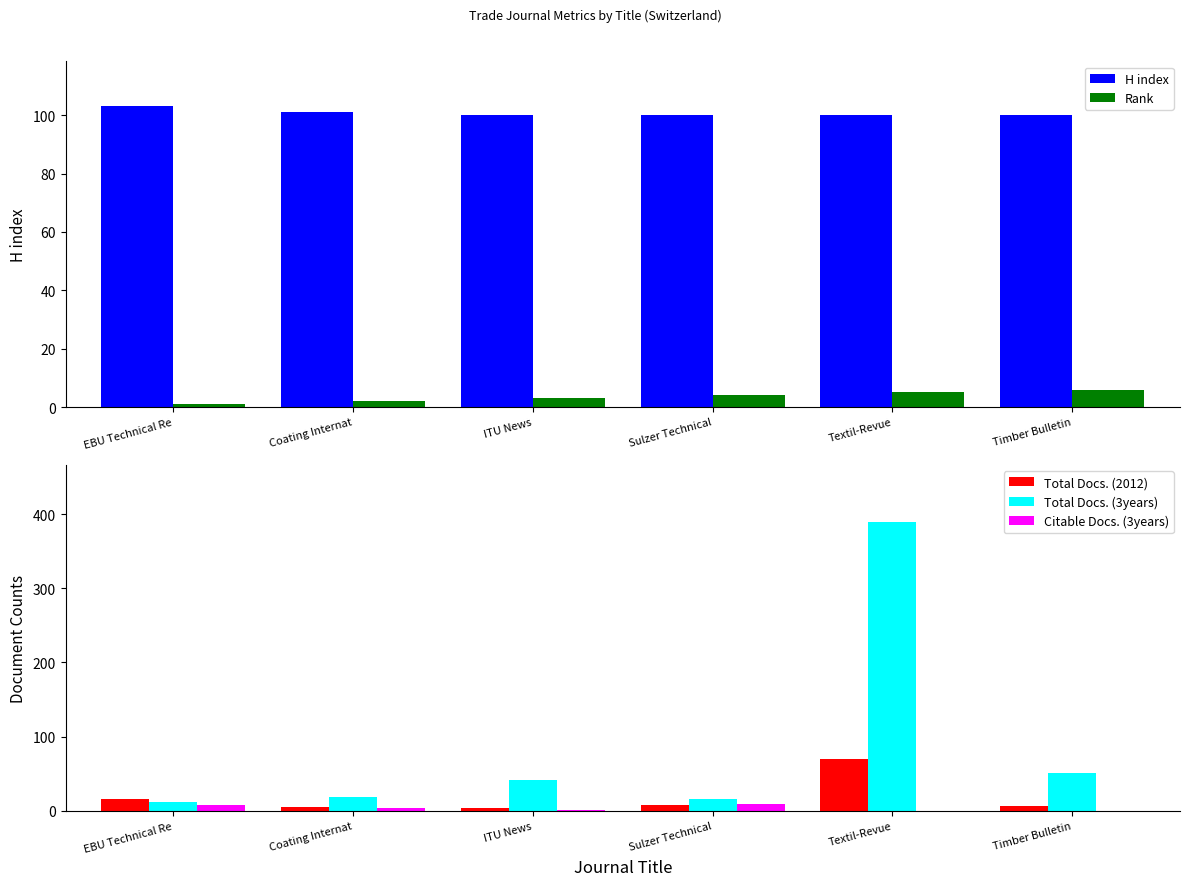

Is the value of H index at Timber Bulletin greater than the value of Total Docs. (3years) at Coating Internat?

Yes